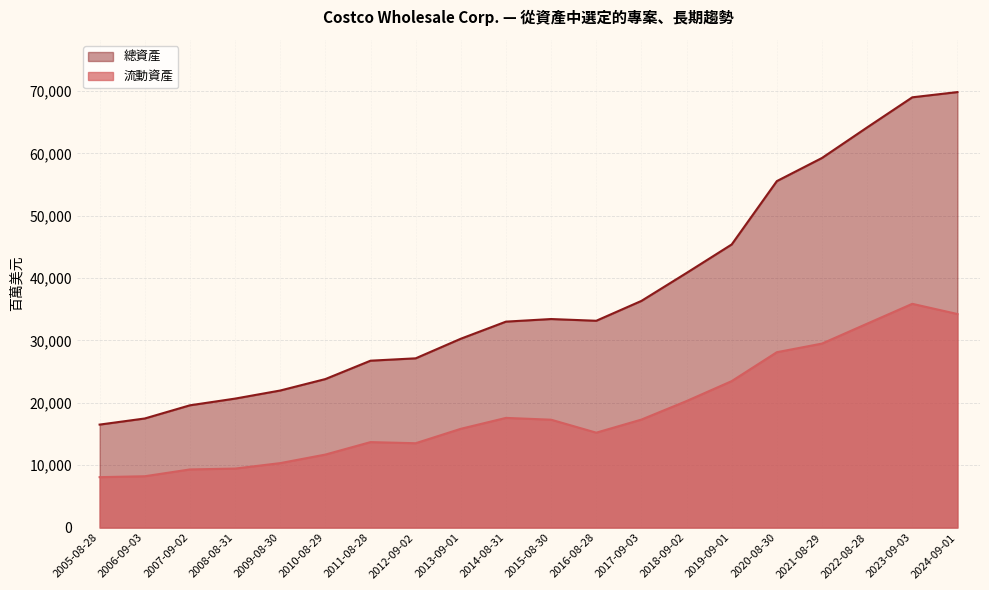

What is the difference between the maximum and second lowest values in the 流動資產 series?

27647